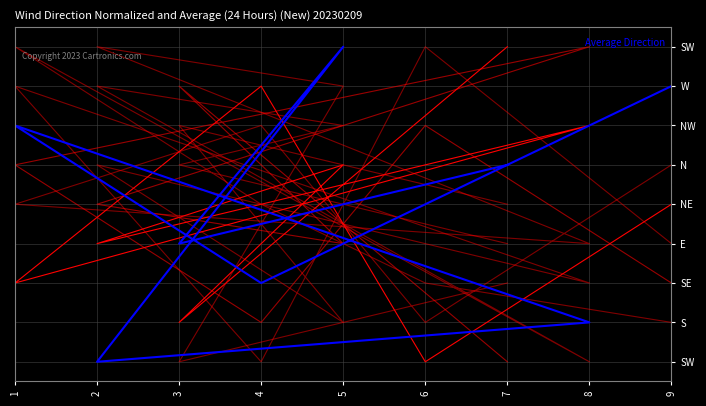

The value of col_3 at 5 is 6. True or false?

True